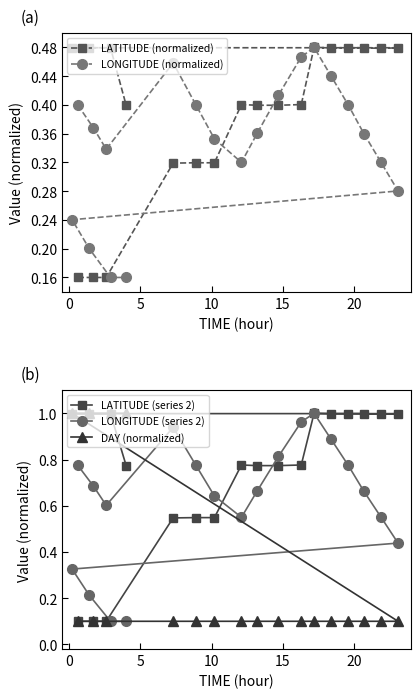

What is the value of the DAY (normalized) point at the 10th from the left?

0.1